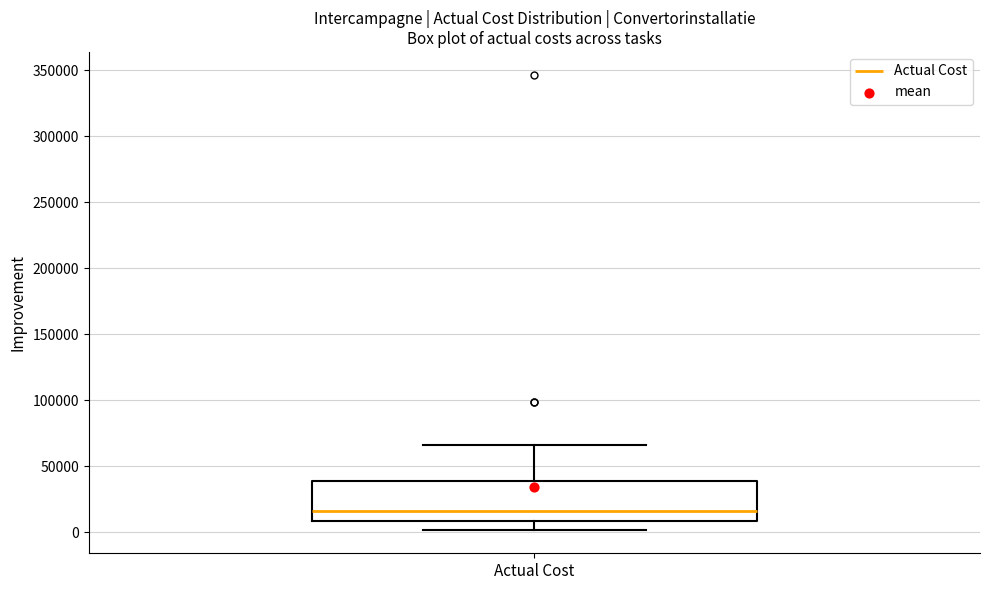

Transcribe this box plot: give where the median line is, the range the box spans, and where the two whiskers end, as read against the y-axis. The values are not printed on the chart, so give them approximately, as read against the axis.

median 15000, box 10000 to 40000, whiskers 0 to 65000